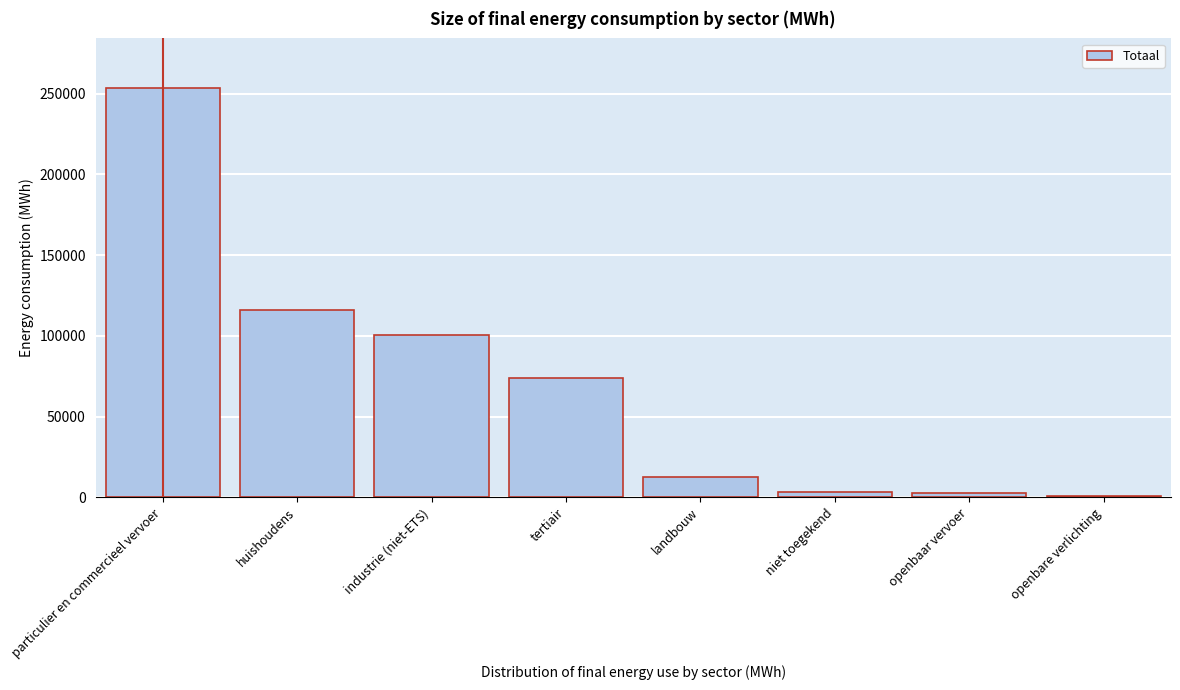

What is the sum of all values?

563532.7